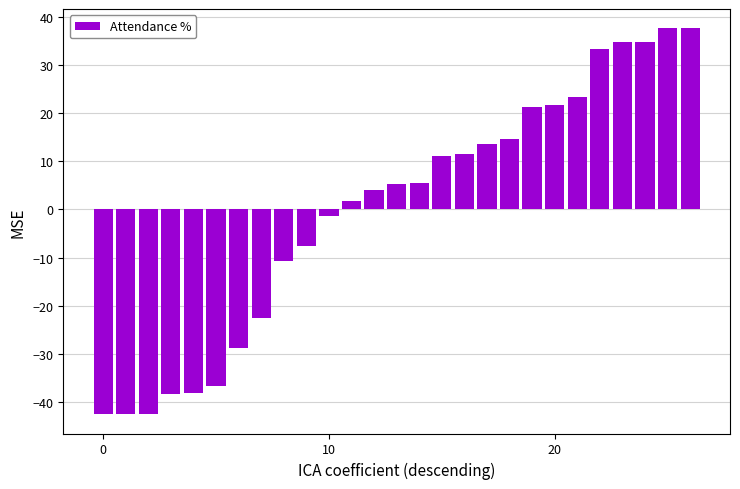

What is the greatest value displayed?

37.6